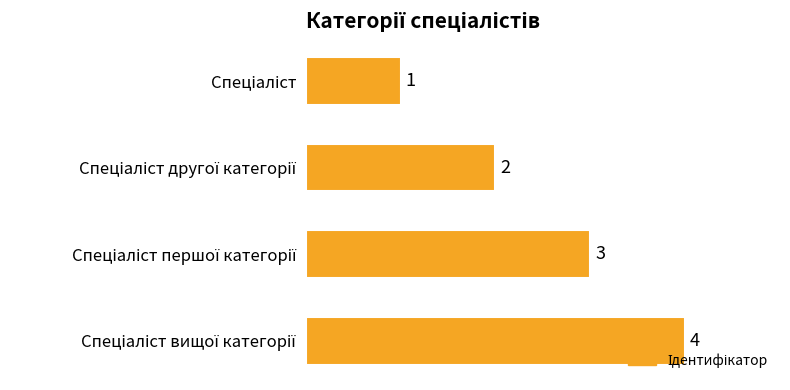

What is the difference between the maximum and second lowest values?

2